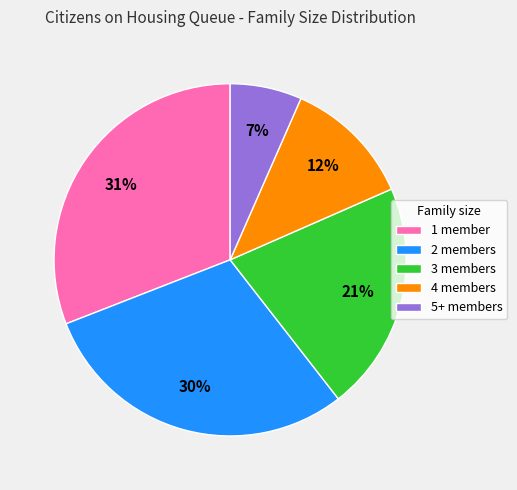

What percentage is the 3 members slice, to the nearest percent?

21%